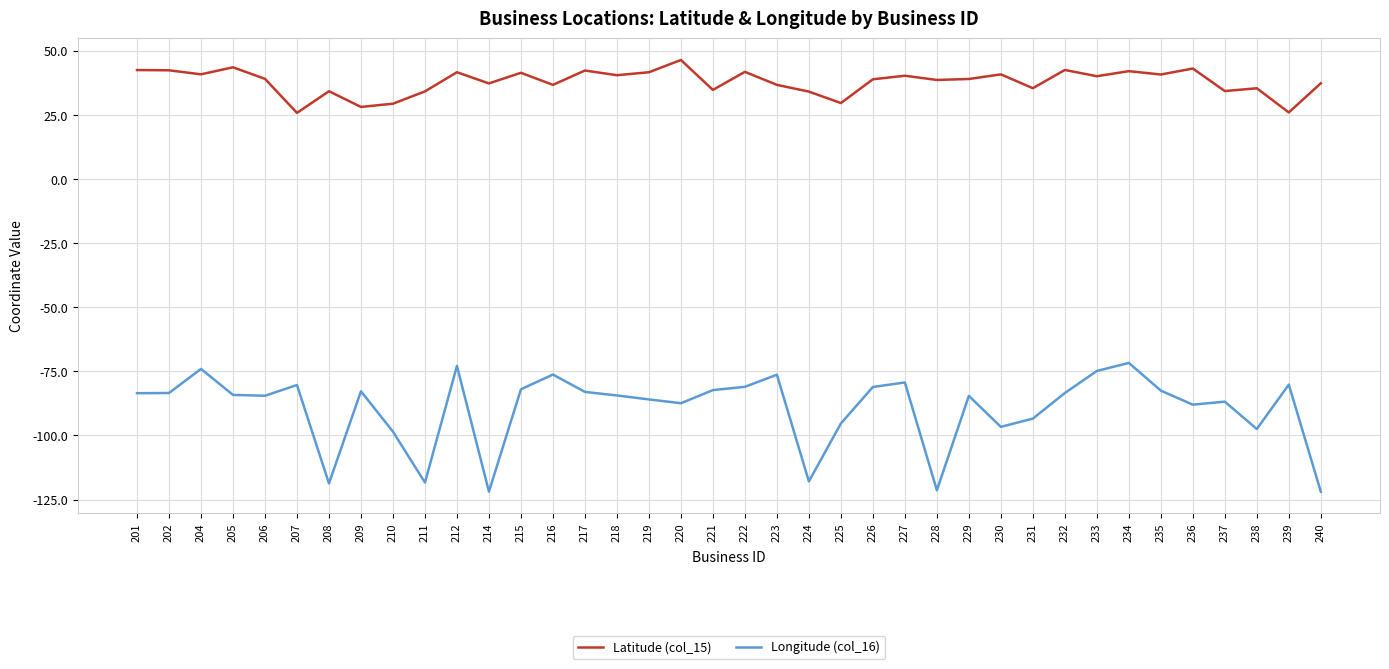

What are all the series names shown in the legend?

Latitude (col_15), Longitude (col_16)